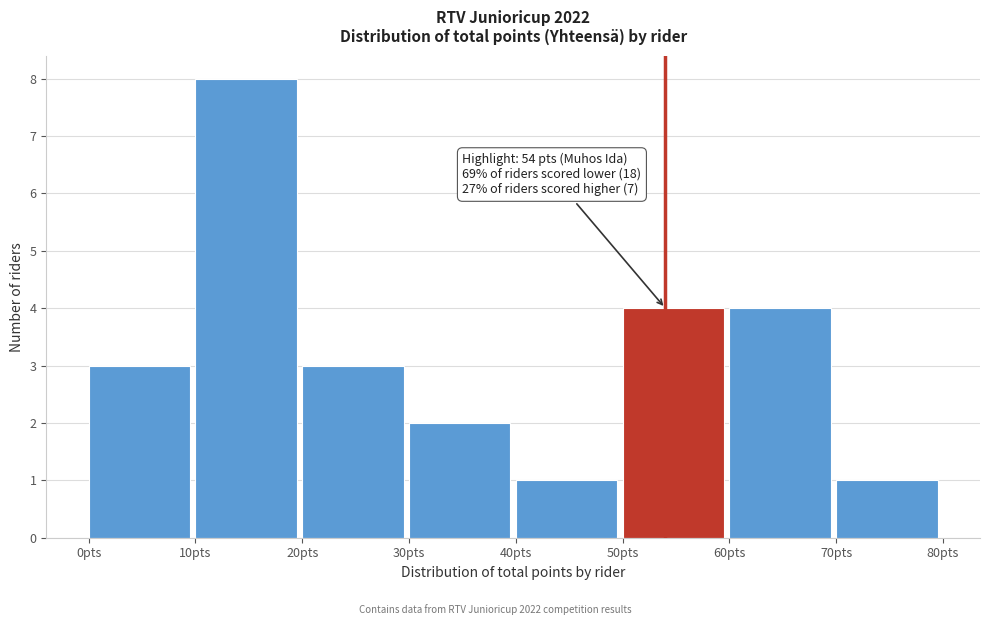

Over which range of the x-axis is the bar tallest?

10 to 20